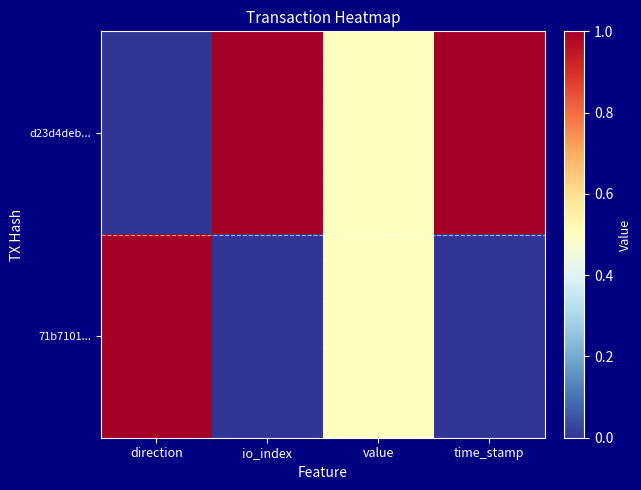

Which series has the largest total across all categories?

d23d4deb...